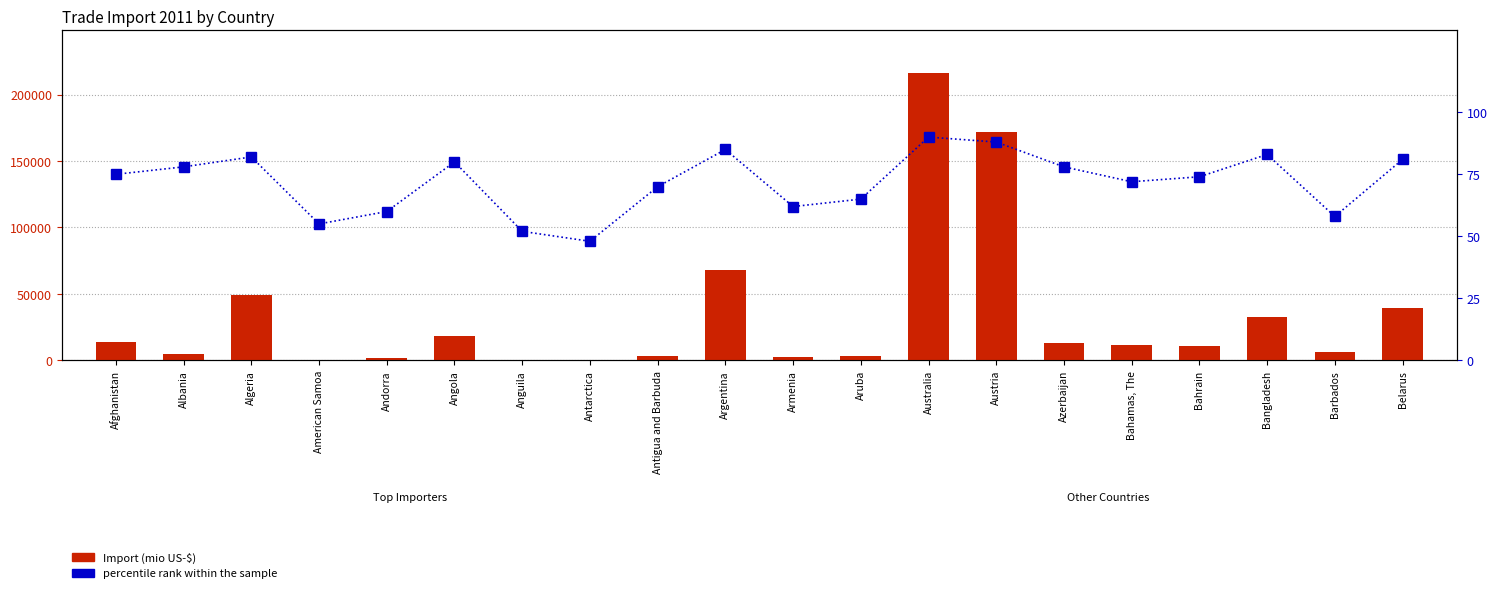

At which label is percentile rank within the sample closest to 69?

Antigua and Barbuda